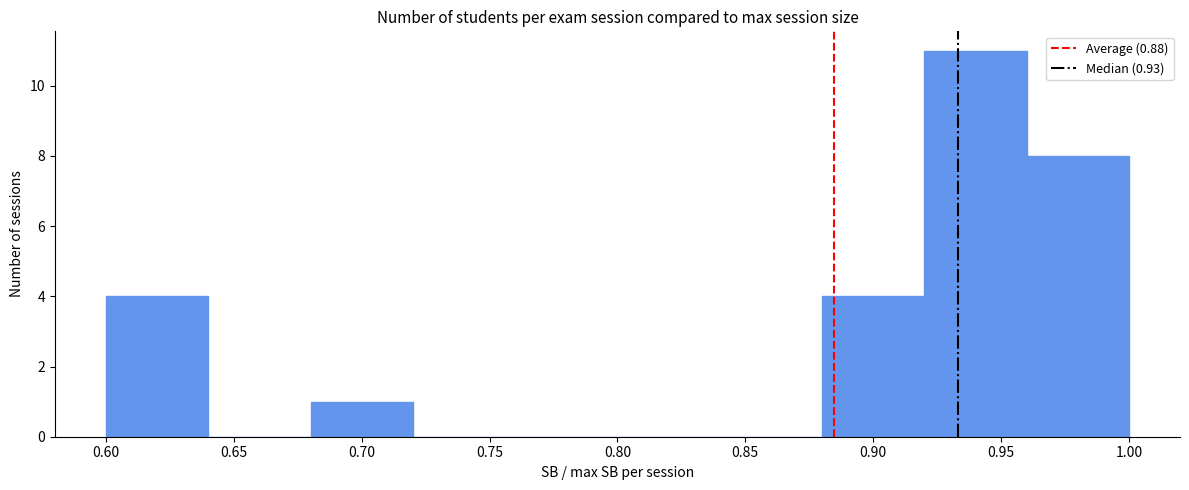

What is the height of the bar covering 0.60 to 0.64 on the x-axis? The values are not printed on the chart, so give them approximately, as read against the axis.

4